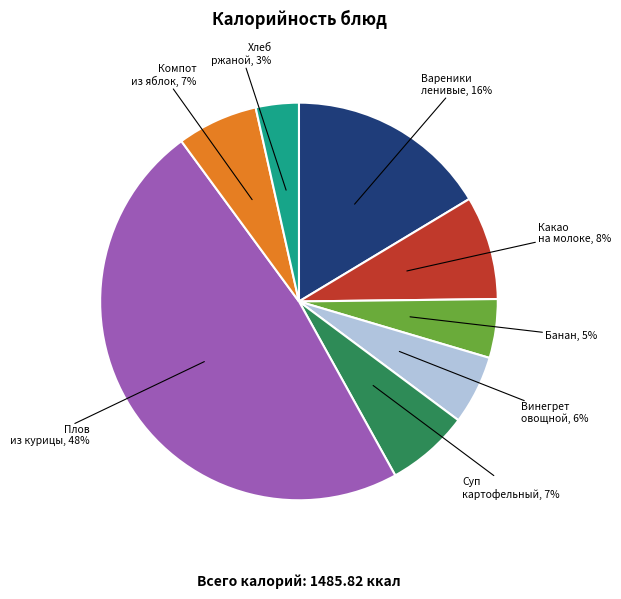

Is there any slice that represents more than half of the pie?

No